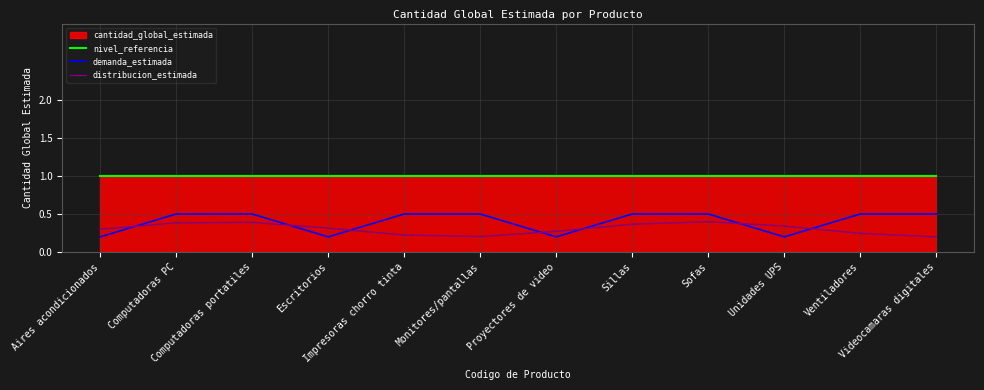

What is the difference between the maximum and minimum values in the distribucion_estimada series?

0.2